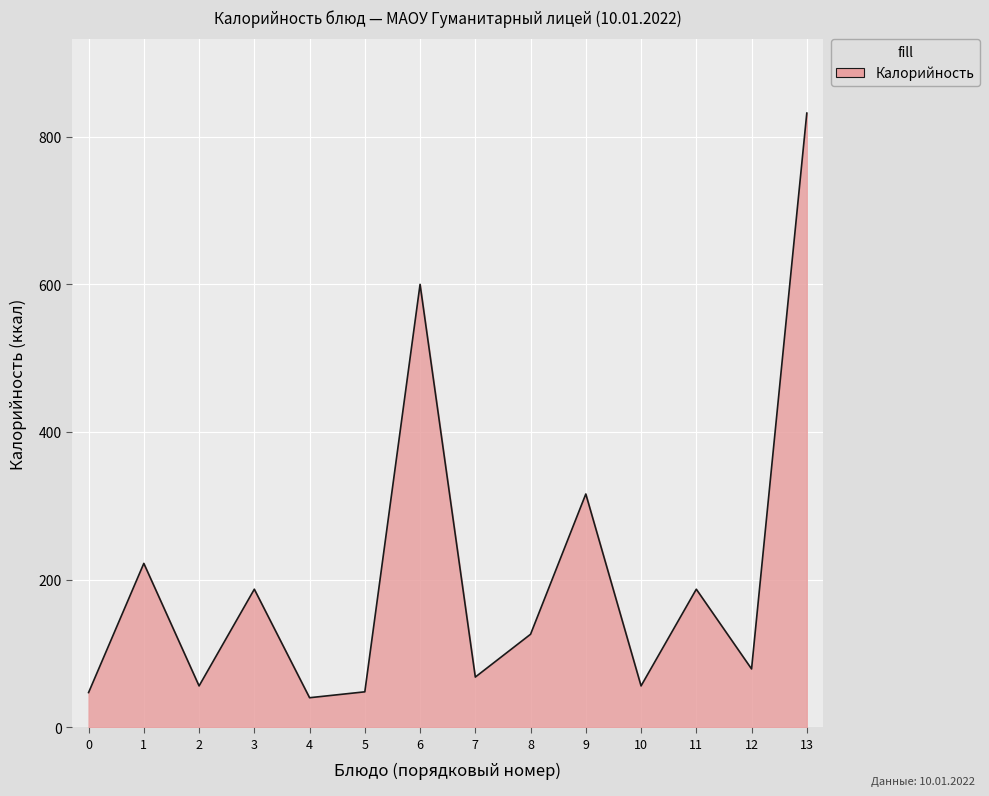

How many lines are shown in the chart?

1